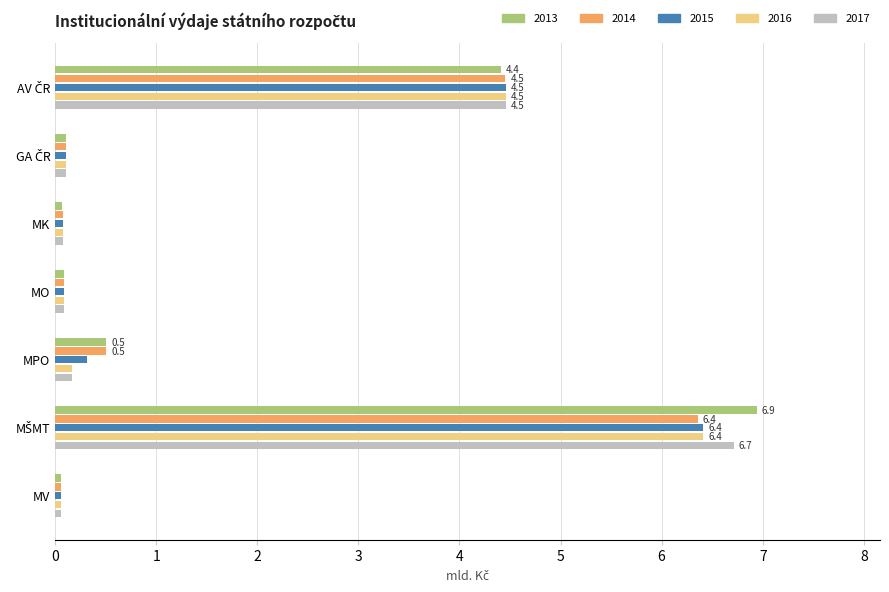

What is the difference between the maximum and minimum values in the 2015 series?

6.4